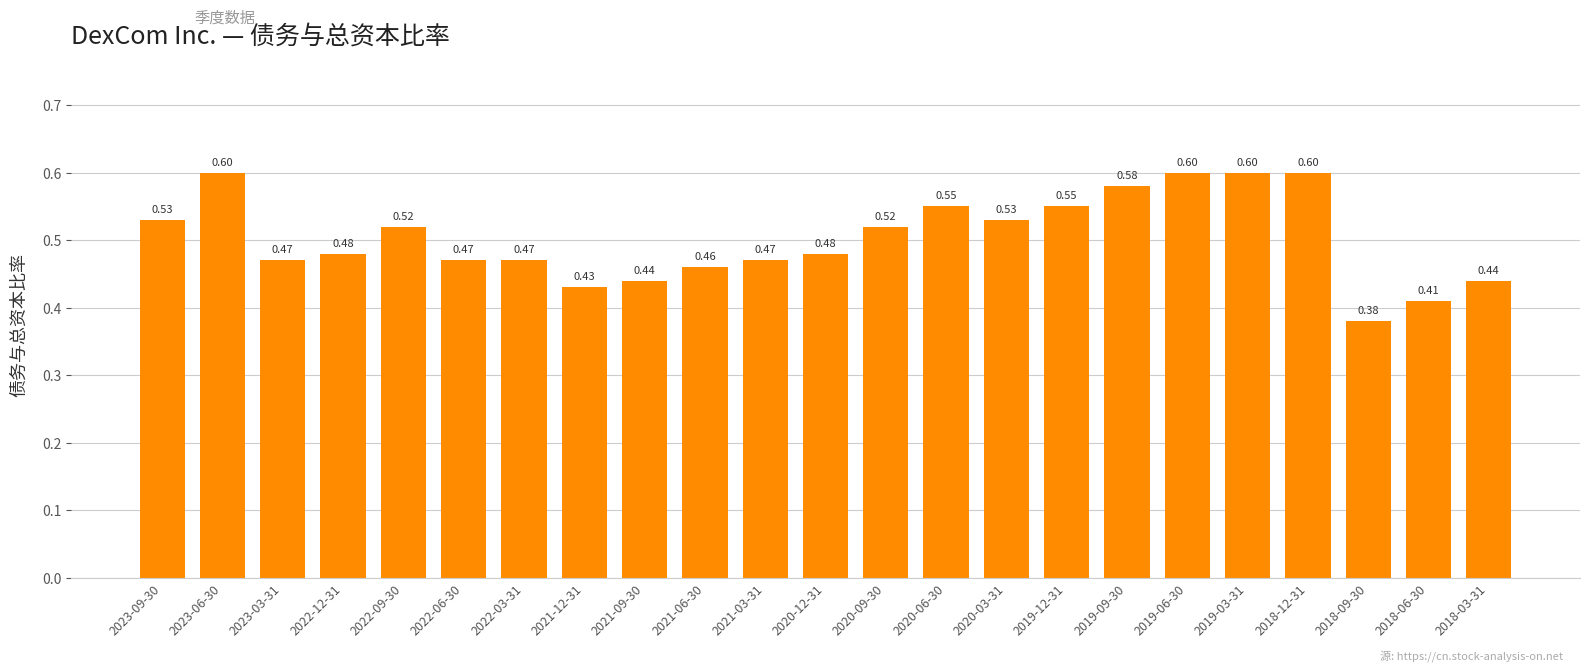

What is the sum of all values?

11.6